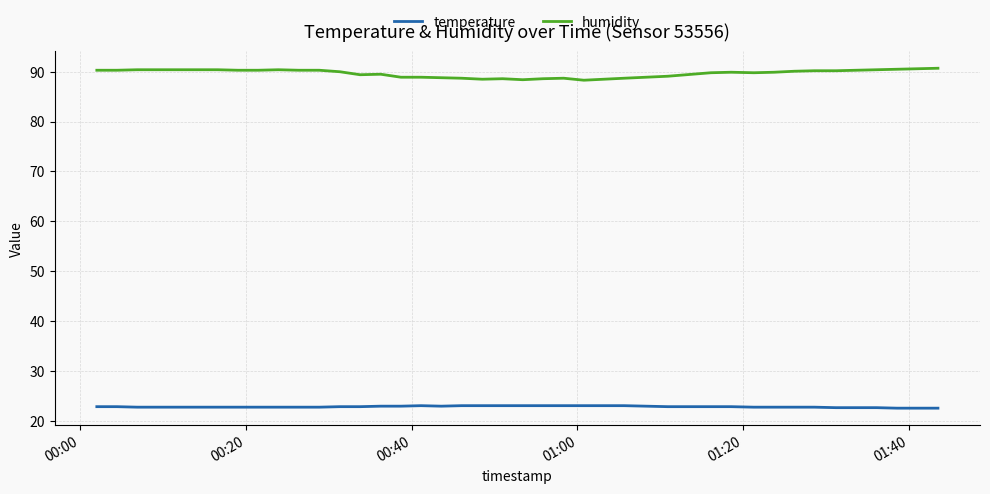

How many lines are shown in the chart?

2